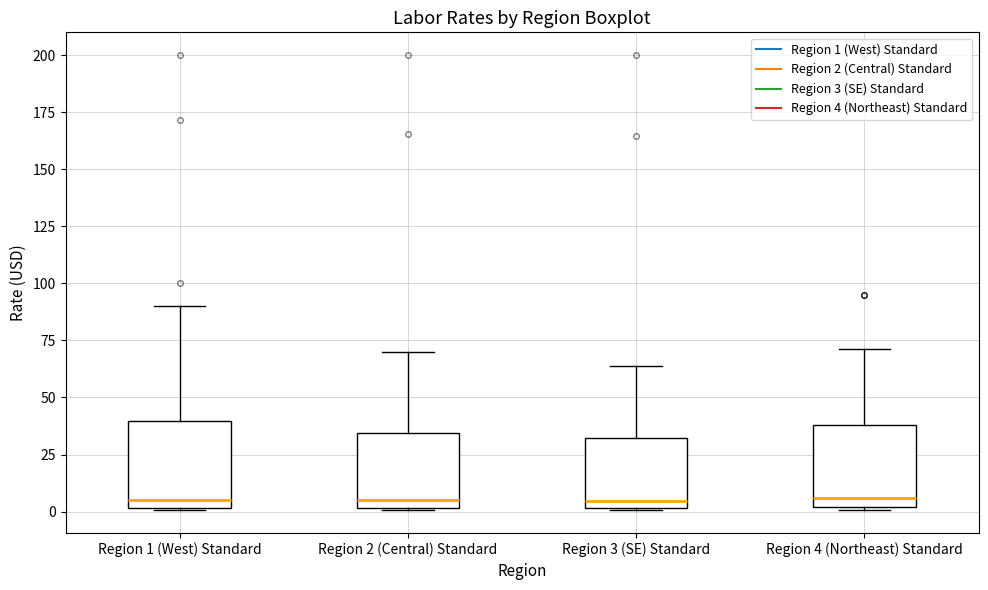

Reading left to right, read every box against the y-axis: the position of its median line, the range the box covers, and the ends of its whiskers. The values are not printed on the chart, so give them approximately, as read against the axis.

Region 1 (West) Standard: median 5, box 0 to 40, whiskers 0 to 90
Region 2 (Central) Standard: median 5, box 0 to 35, whiskers 0 to 70
Region 3 (SE) Standard: median 5, box 0 to 30, whiskers 0 to 65
Region 4 (Northeast) Standard: median 5, box 0 to 40, whiskers 0 to 70